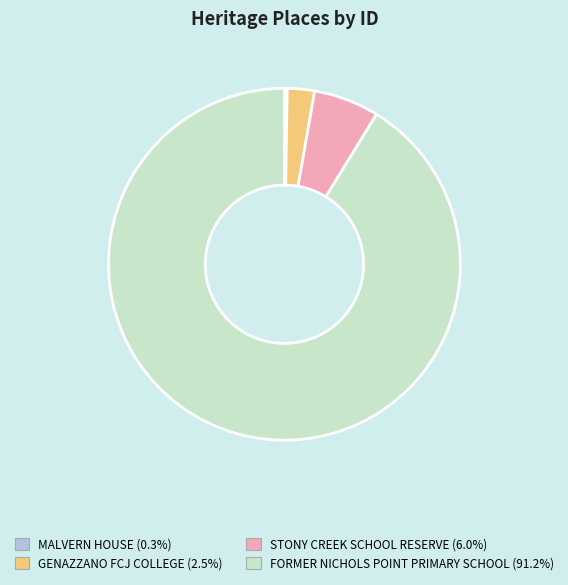

Do FORMER NICHOLS POINT PRIMARY SCHOOL and STONY CREEK SCHOOL RESERVE together represent more than half of the pie?

Yes